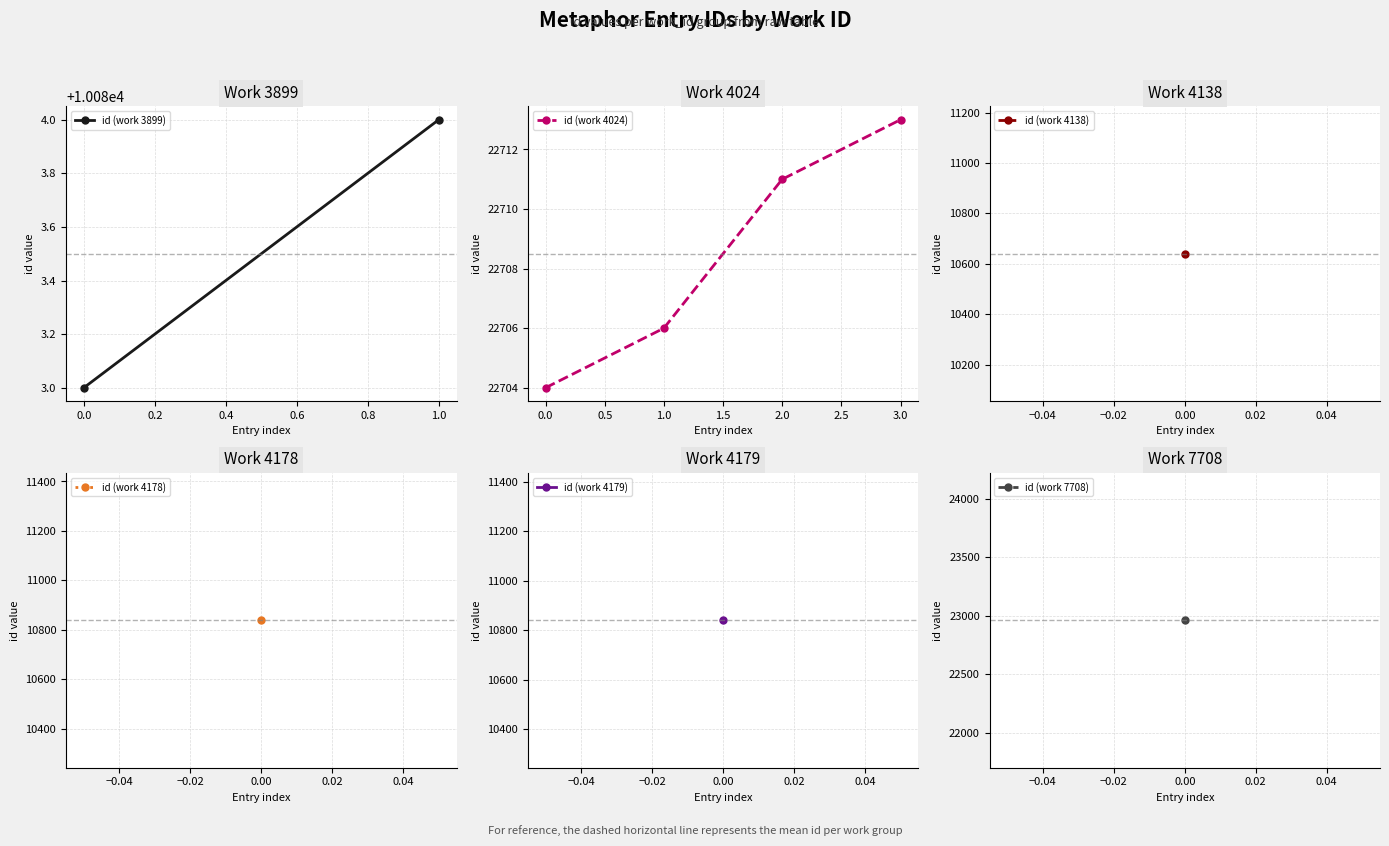

What is the difference between the maximum and second lowest values?

7